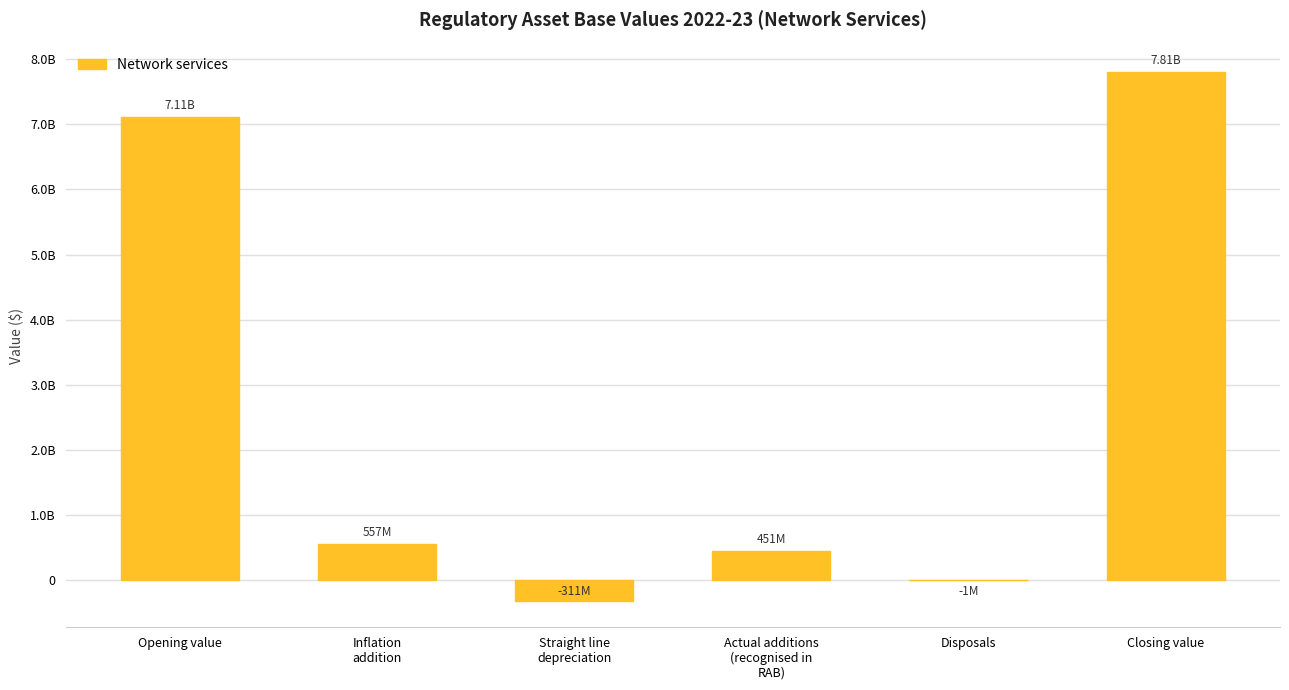

Which category has the lowest value across all series?

Straight line
depreciation